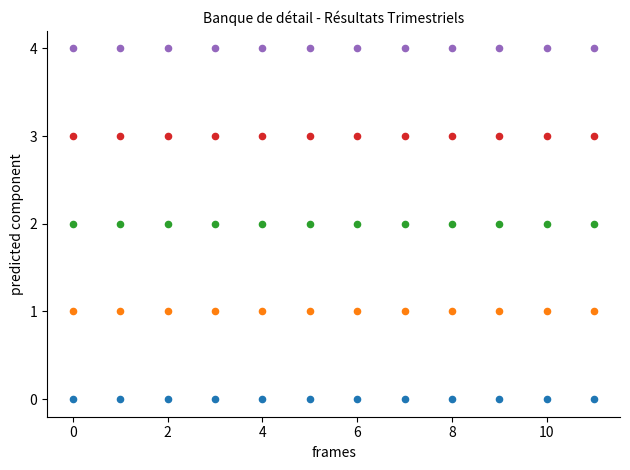

How many data points are displayed?

60